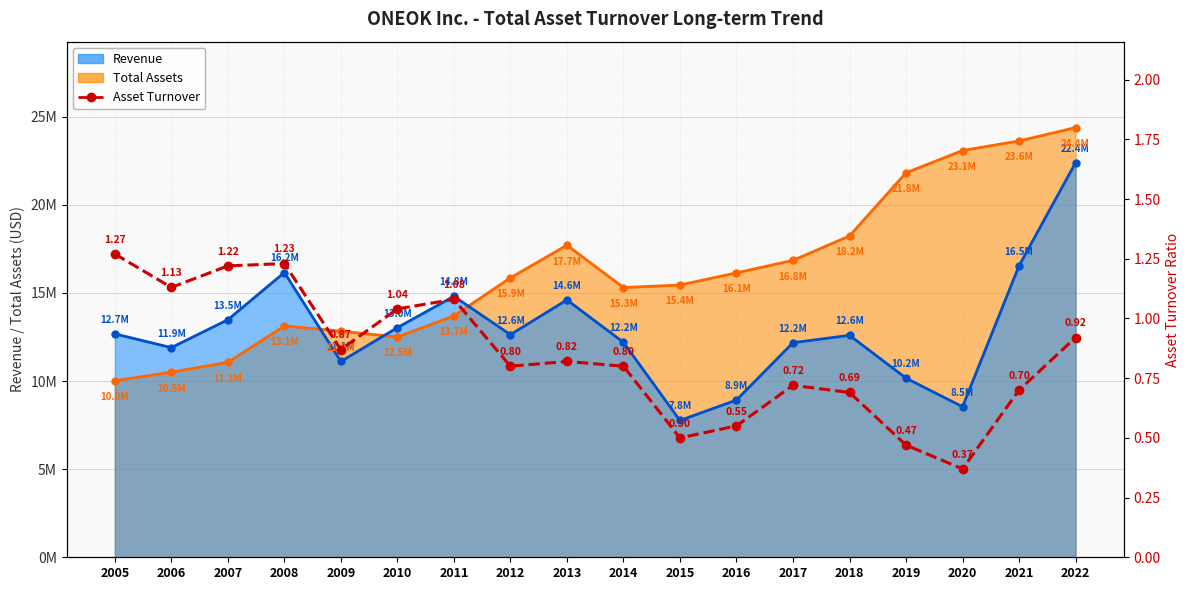

What is the sum of all values?

15.2